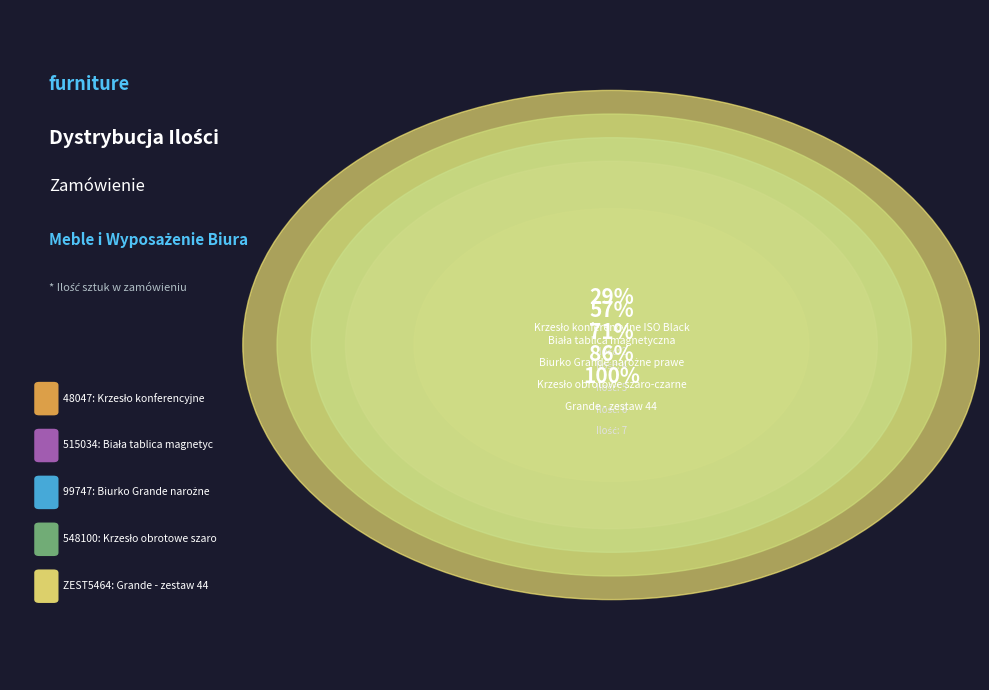

What is the change in value from 548100 to 515034?

+1